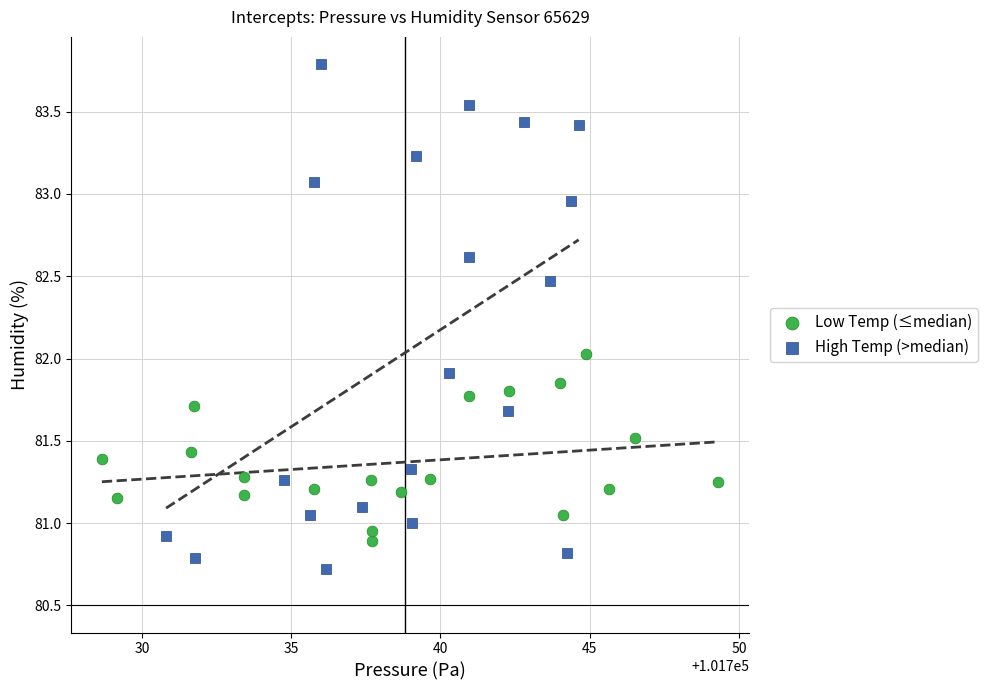

Which series reaches the minimum Y coordinate?

High Temp (>median)